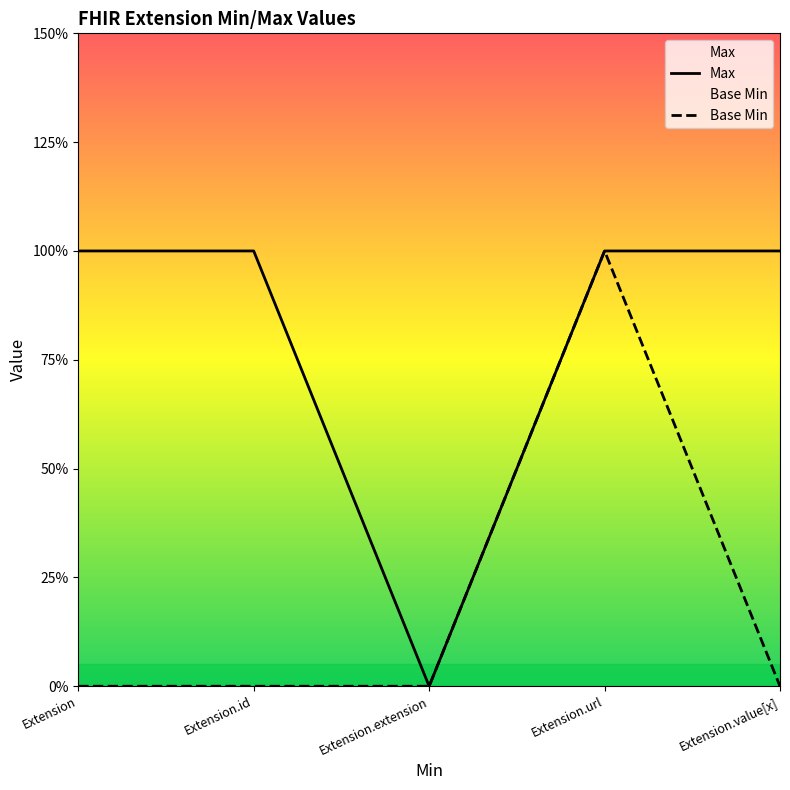

Reading left to right, what are all the values shown in this chart?

Max: 1	1	0	1	1
Base Min: 0	0	0	1	0